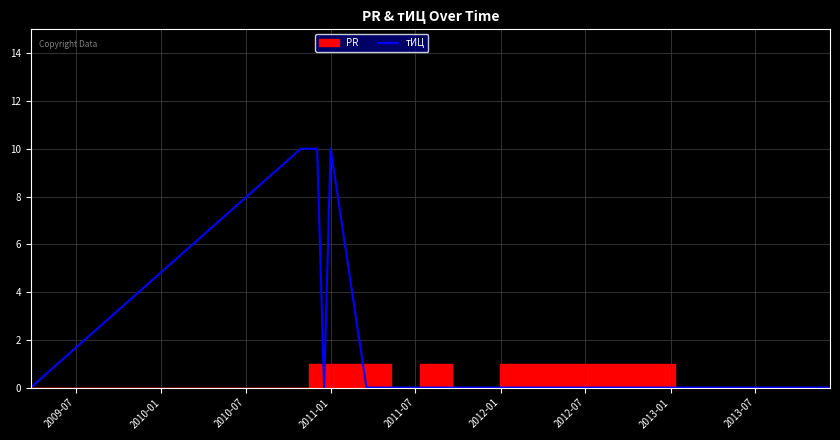

What is the maximum value for тИЦ?

10